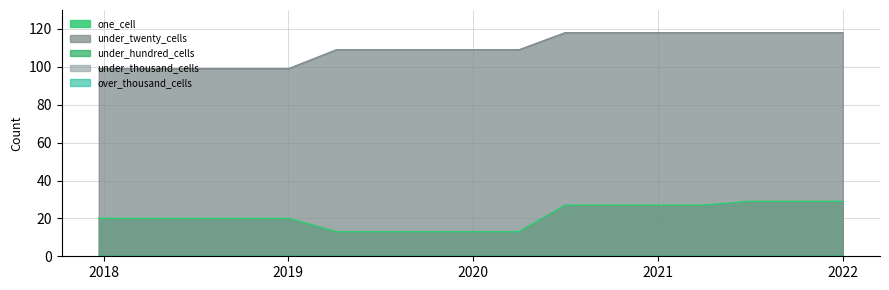

Count the number of data series in this chart.

5